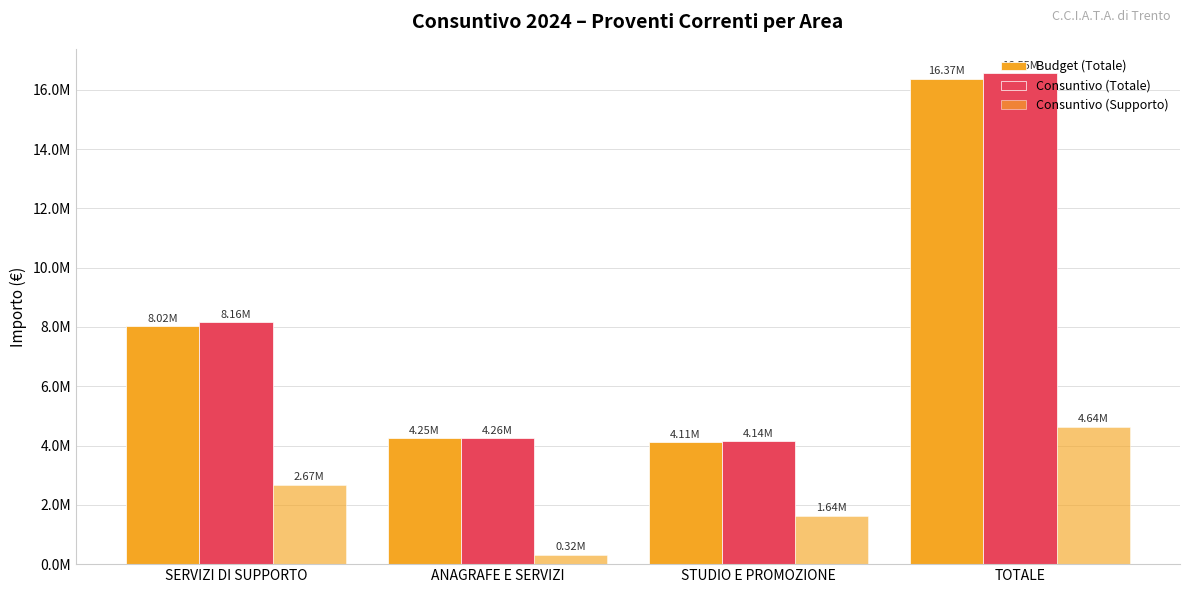

Reading left to right, what are all the values shown in this chart?

Budget (Totale): 8018183.0	4245023.0	4105727.0	16368933.0
Consuntivo (Totale): 8156409.1	4256589.2	4138053.9	16553496.3
Consuntivo (Supporto): 2674121.5	323326.1	1639517.1	4639408.6